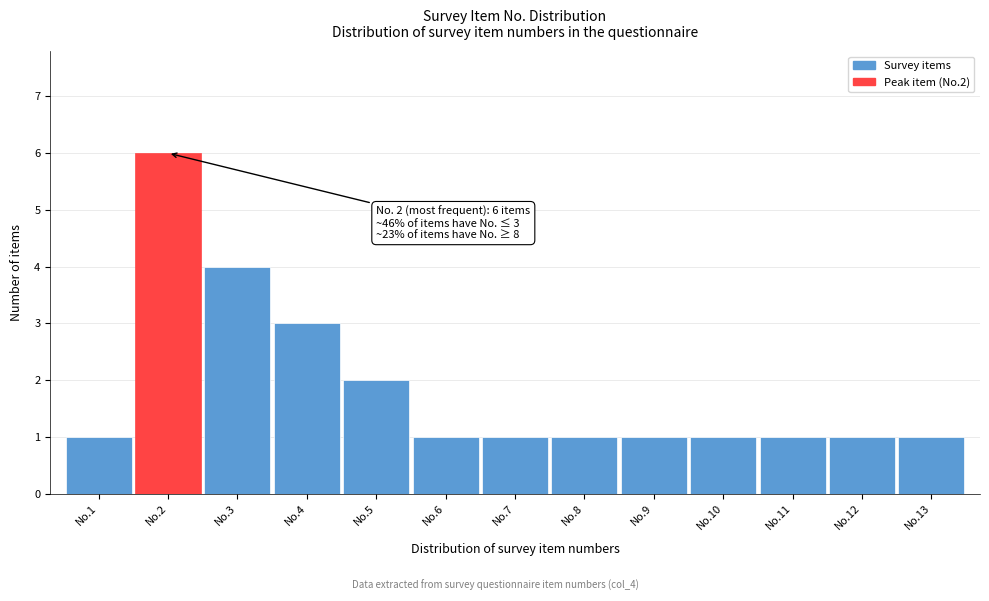

Reading left to right, transcribe all the data shown in this chart.

No.1=1	No.2=6	No.3=4	No.4=3	No.5=2	No.6=1	No.7=1	No.8=1	No.9=1	No.10=1	No.11=1	No.12=1	No.13=1